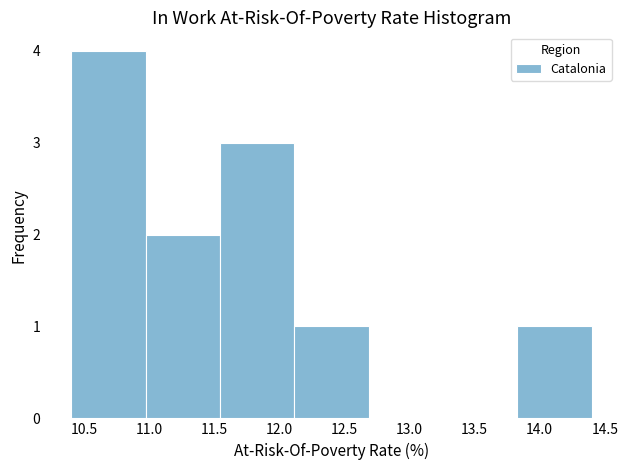

Reading left to right, list every bar in this chart as the range it spans on the x-axis followed by its height. Neither the bar edges nor the heights are printed on the chart, so give them approximately, as read against the axes.

10.40 to 10.95: 4
10.95 to 11.55: 2
11.55 to 12.10: 3
12.10 to 12.70: 1
12.70 to 13.25: 0
13.25 to 13.85: 0
13.85 to 14.40: 1